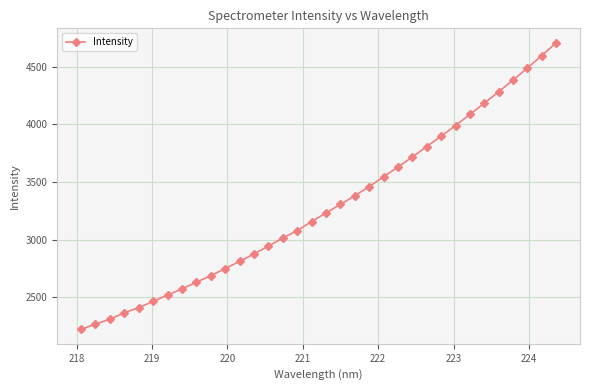

What is the minimum value shown in the chart?

2222.7